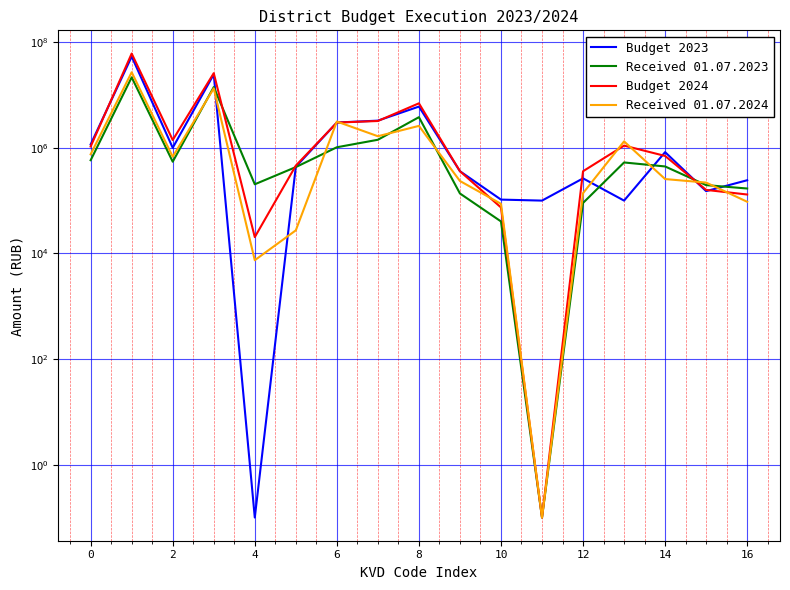

Is it true that Received 01.07.2023 equals 169482.6 at 16?

True